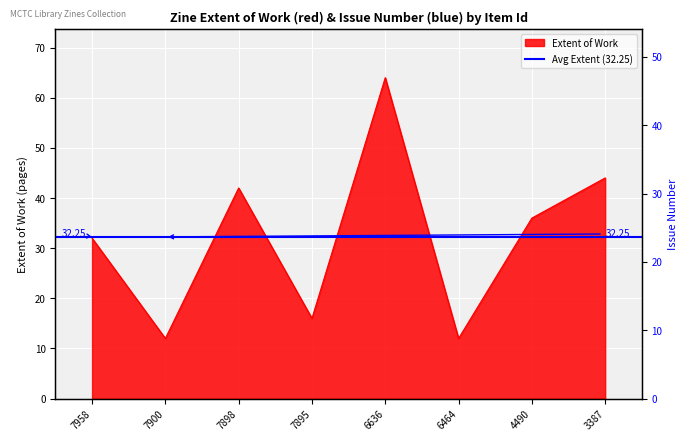

What is the total value across all series at 7898?

42